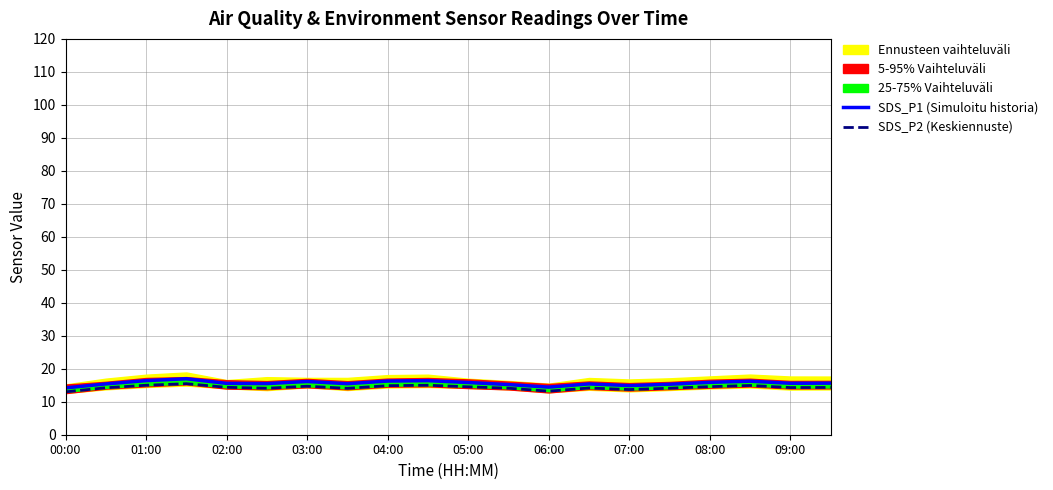

What is the sum of all SDS_P1 (Simuloitu historia) values?

312.7